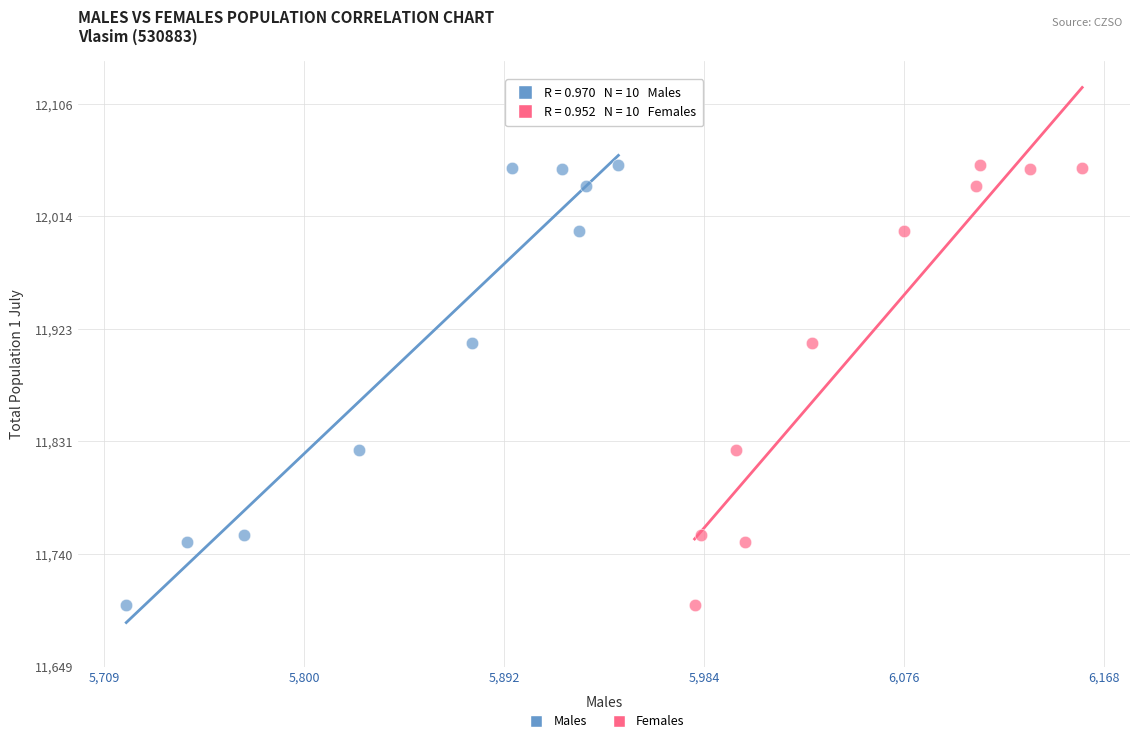

What are all the series names shown in the legend?

Males, Females